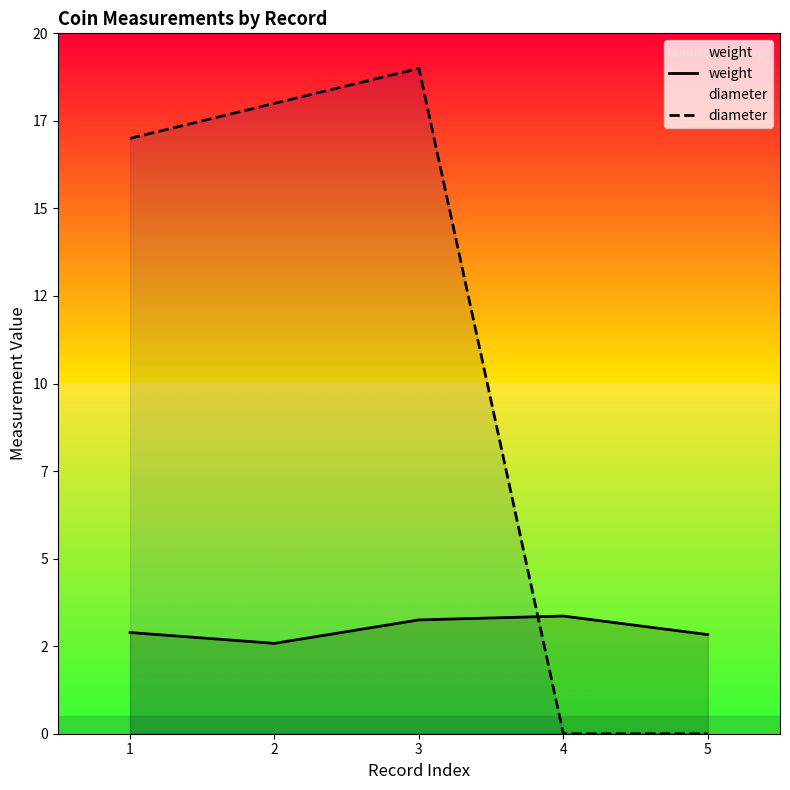

True or false: diameter and weight cross at least once.

True